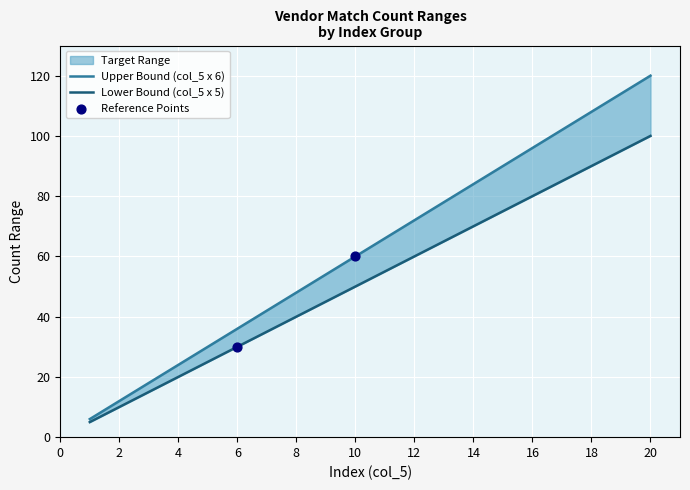

Which series has the largest total across all categories?

Upper Bound (col_5 x 6)